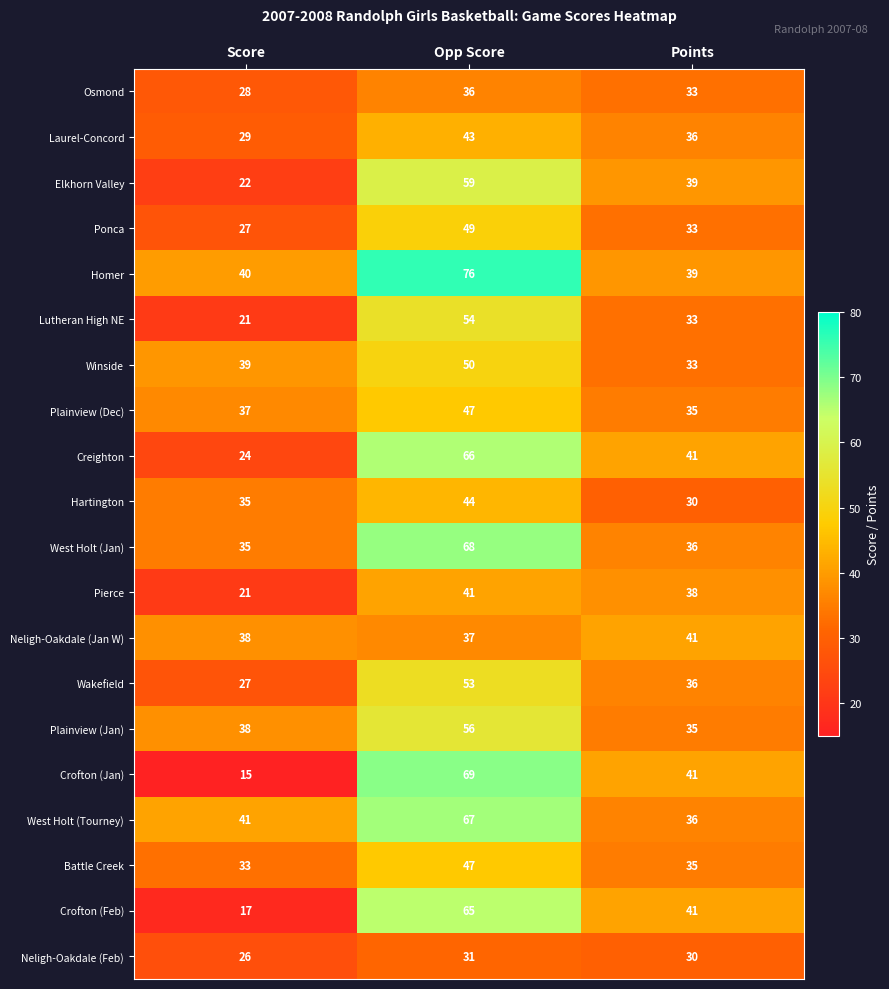

What is the spread (max minus min) of values at Points?

11